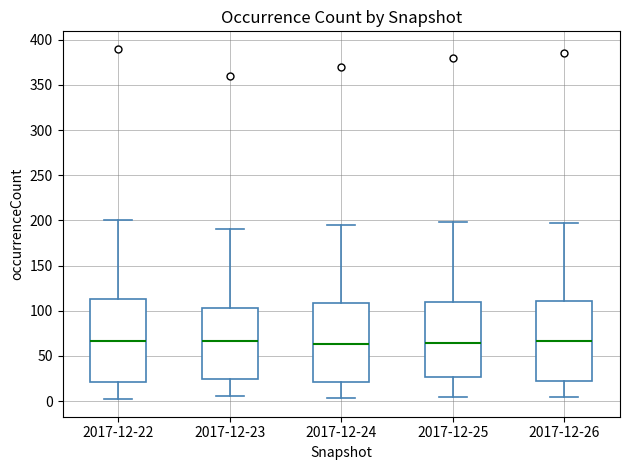

Reading left to right, read every box against the y-axis: the position of its median line, the range the box covers, and the ends of its whiskers. The values are not printed on the chart, so give them approximately, as read against the axis.

2017-12-22: median 65, box 20 to 115, whiskers 0 to 200
2017-12-23: median 65, box 25 to 105, whiskers 5 to 190
2017-12-24: median 65, box 20 to 110, whiskers 5 to 195
2017-12-25: median 65, box 25 to 110, whiskers 5 to 200
2017-12-26: median 65, box 20 to 110, whiskers 5 to 195